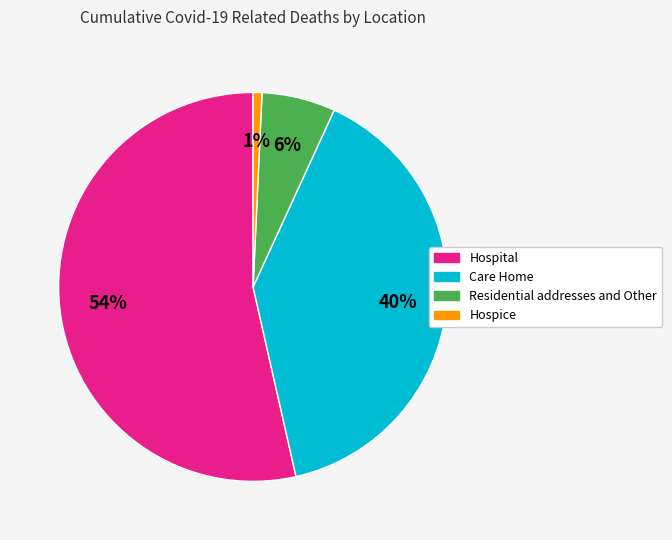

The Residential addresses and Other slice represents 20% of the pie. True or false?

False